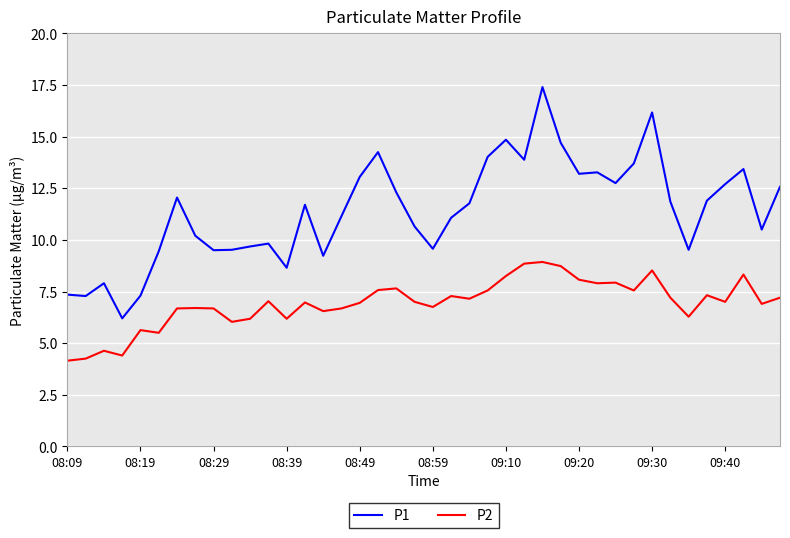

What is the difference between the maximum and minimum values in the P1 series?

11.2